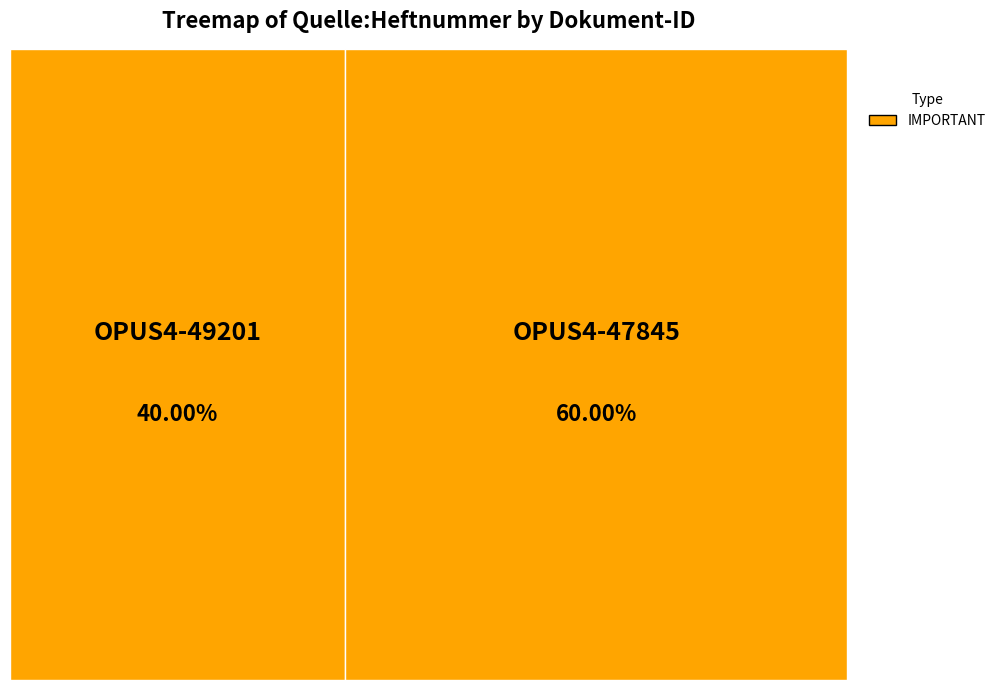

To the nearest percent, what is the difference between the largest and smallest slice percentages?

20%